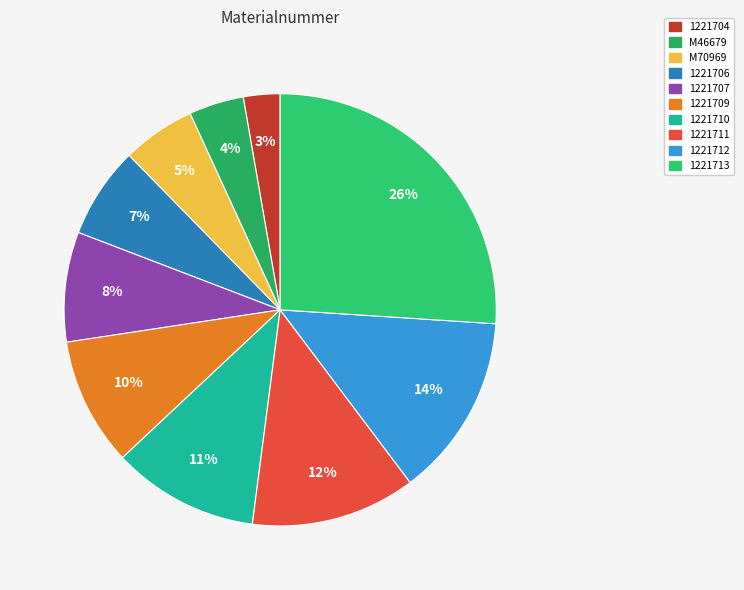

To the nearest percent, what portion does 1221713 represent?

26%